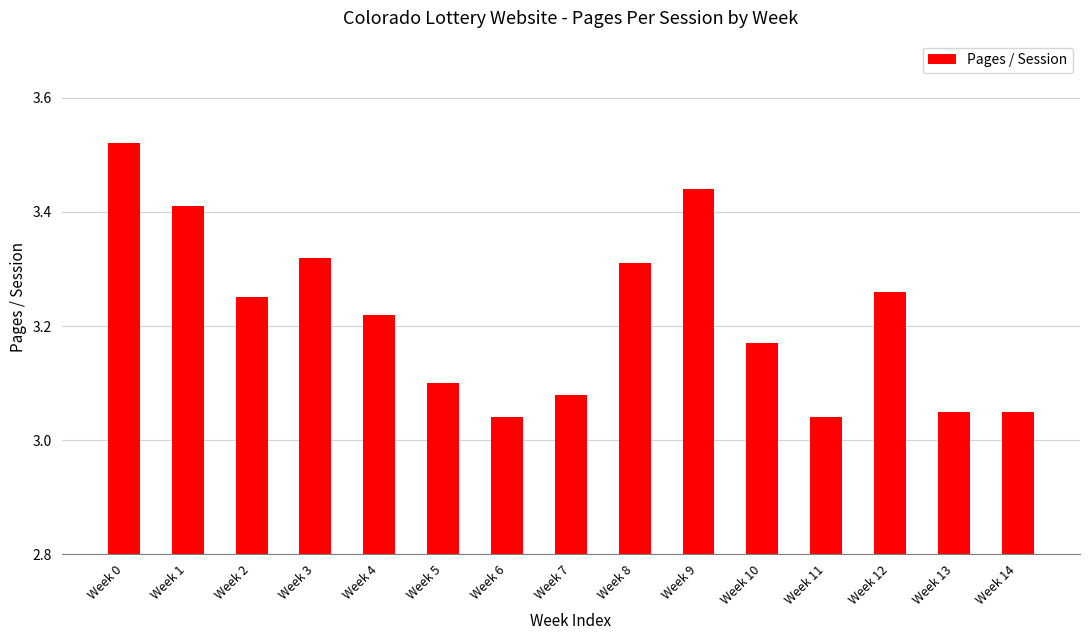

What is the ratio of the value at Week 8 to the value at Week 5?

1.1